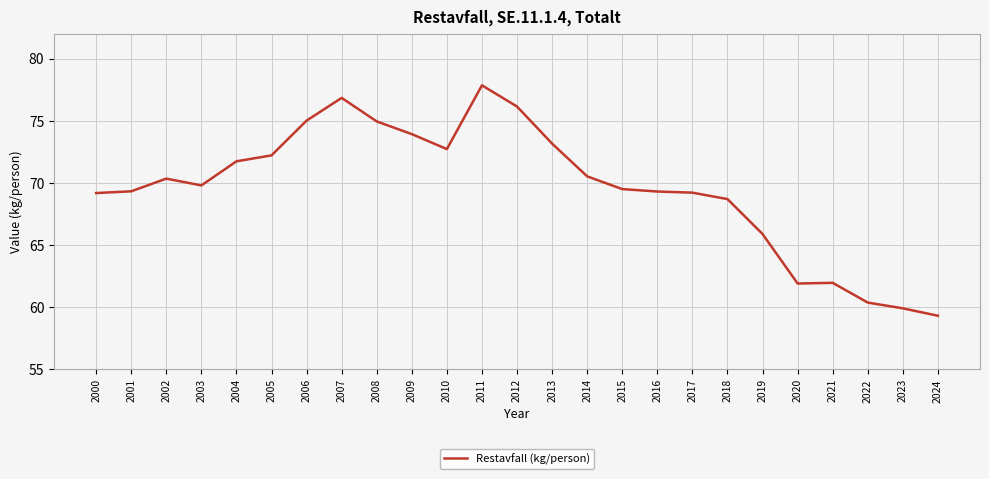

How many lines are shown in the chart?

1